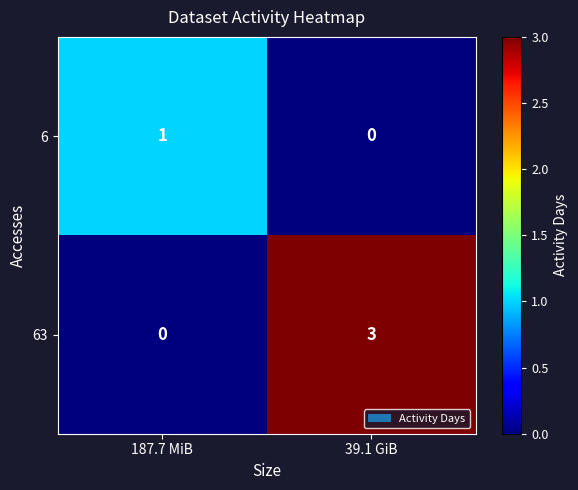

What is the maximum value for 63?

3